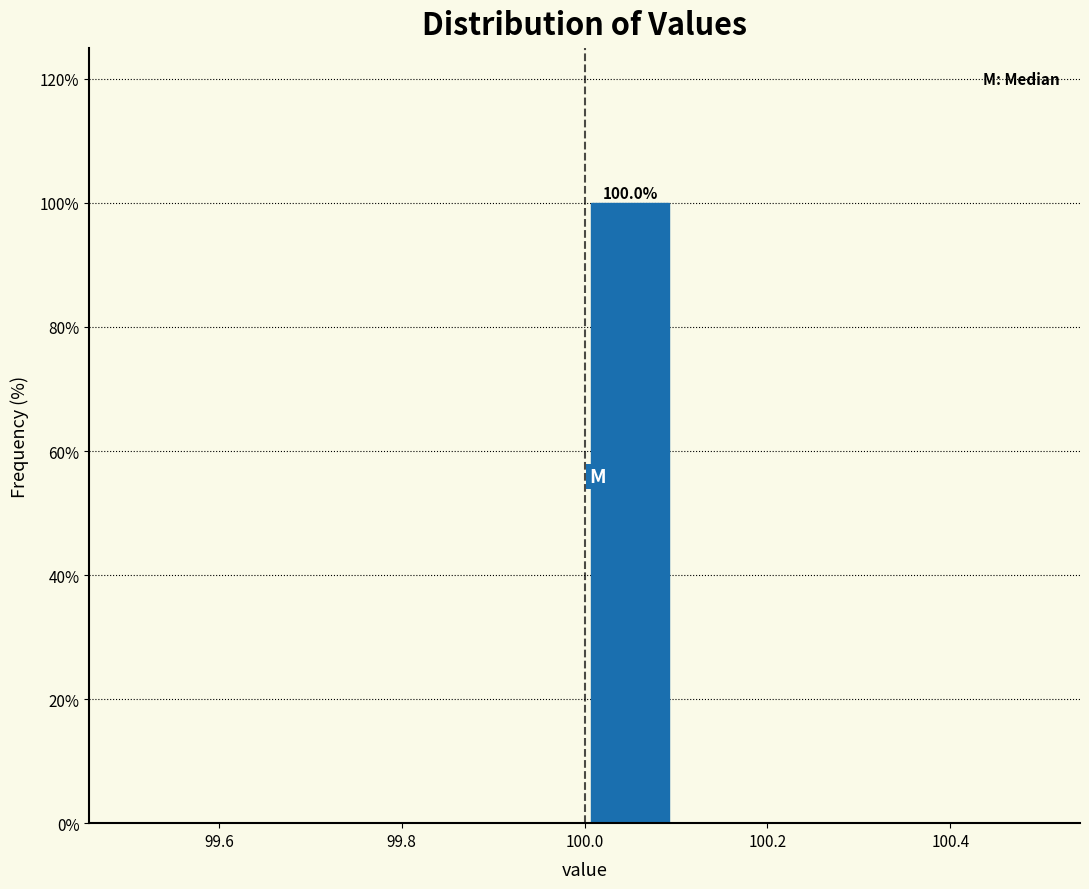

Which range on the x-axis has the tallest bar?

100.0 to 100.1